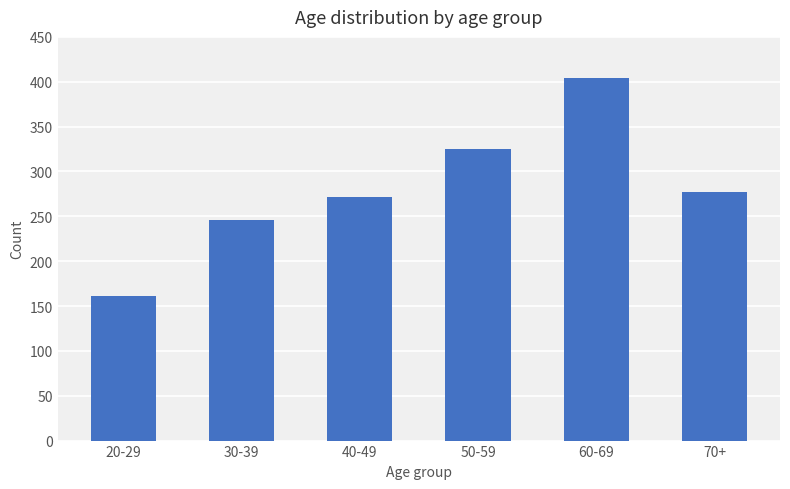

What is the difference between the values at 60-69 and 20-29?

243